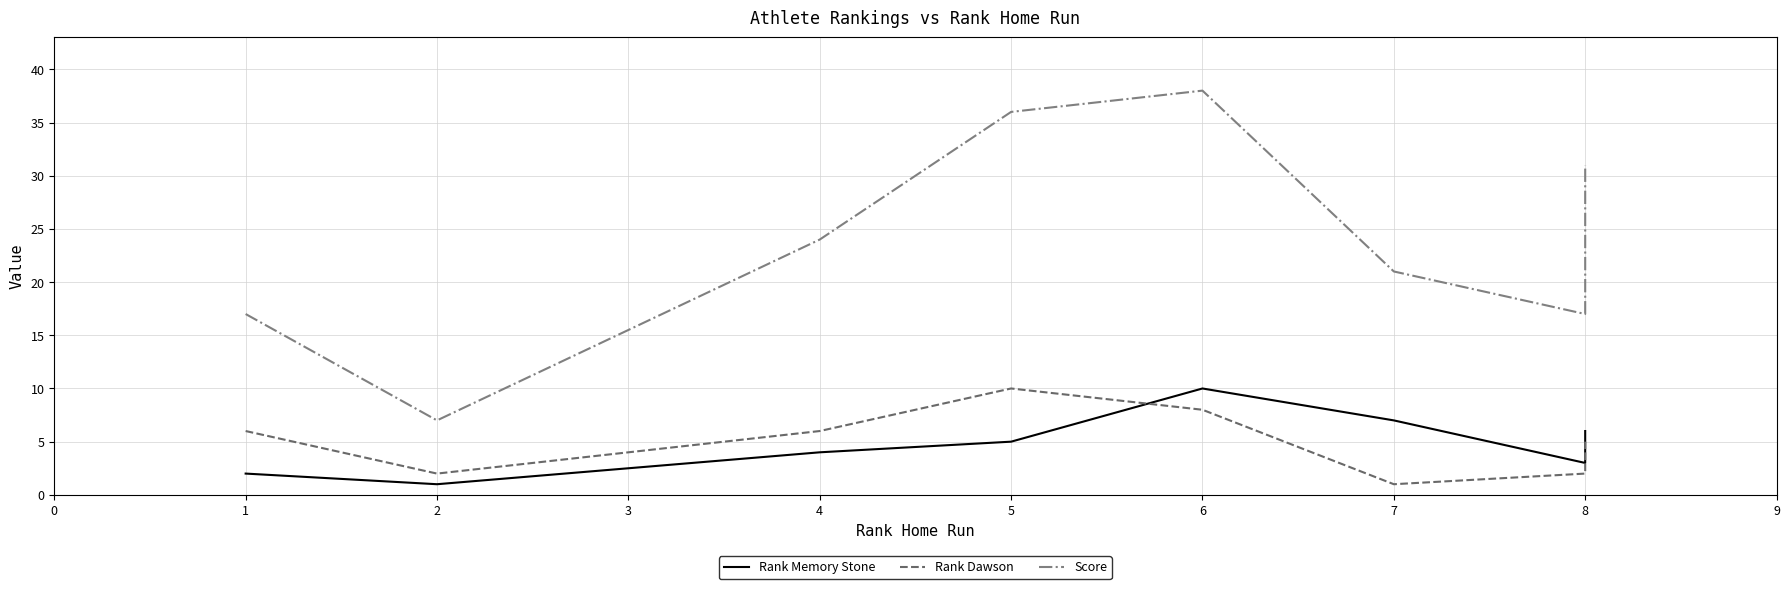

True or false: Score and Rank Memory Stone intersect in this chart.

False